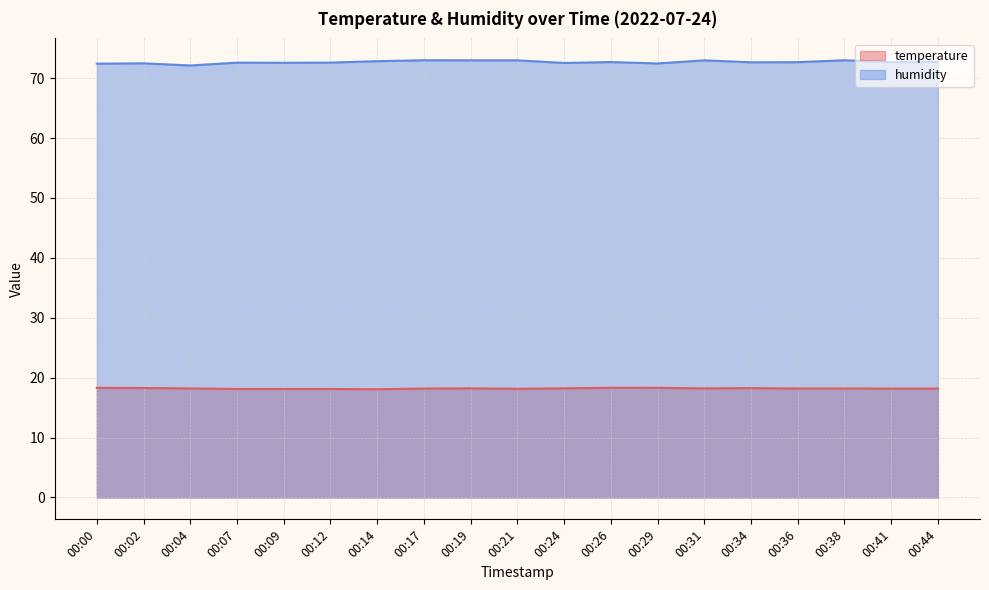

Reading left to right, what are all the values shown in this chart?

temperature: 18.3	18.3	18.2	18.1	18.1	18.1	18.1	18.2	18.2	18.1	18.2	18.3	18.3	18.2	18.2	18.2	18.2	18.2	18.2
humidity: 72.4	72.5	72.1	72.6	72.6	72.6	72.8	73.0	73.0	73.0	72.5	72.7	72.5	73.0	72.6	72.7	73.0	72.7	72.7